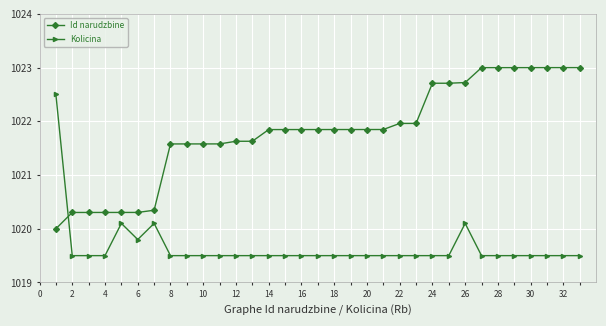

True or false: Kolicina and Id narudzbine intersect in this chart.

True